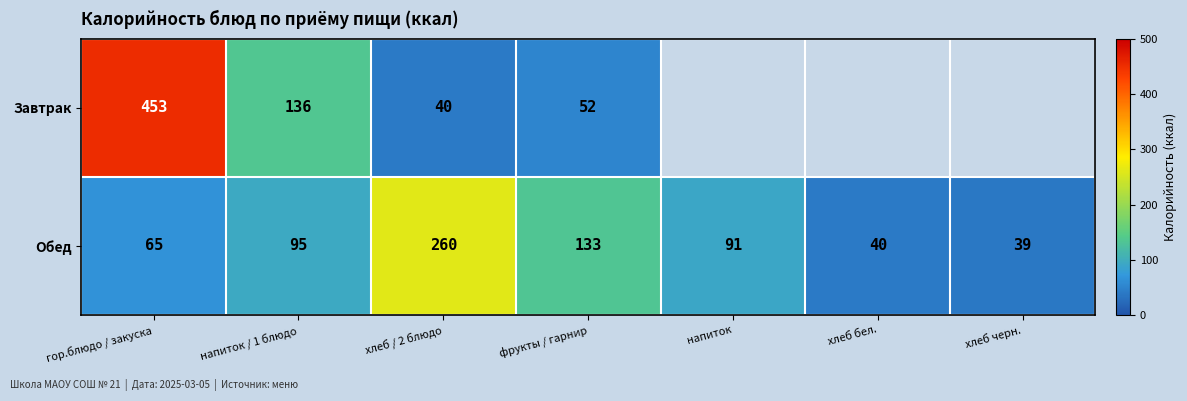

What is the difference between the maximum and minimum values in the Обед series?

221